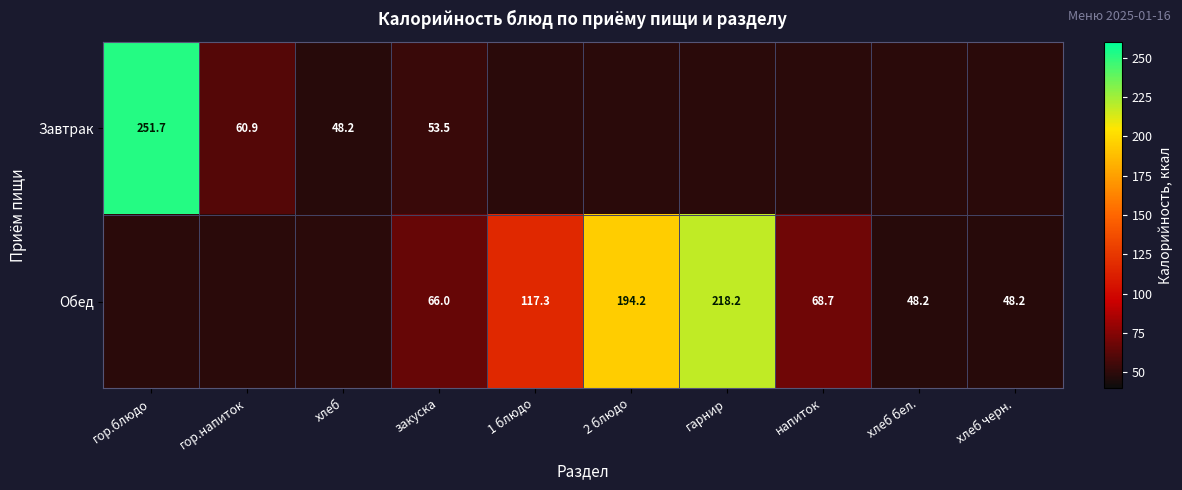

Between гор.блюдо and хлеб, which is larger?

гор.блюдо